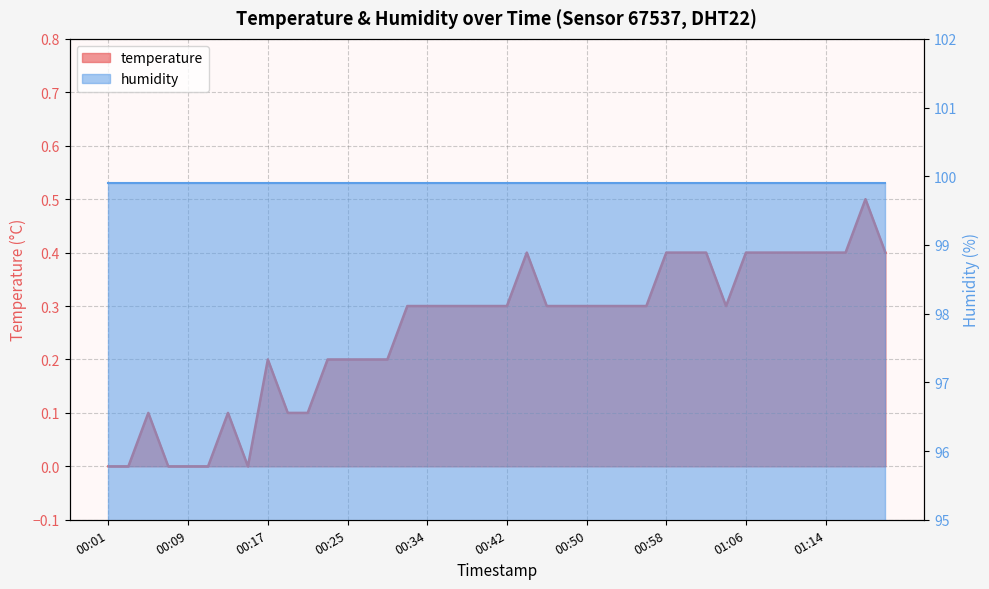

What is the average value?

0.3